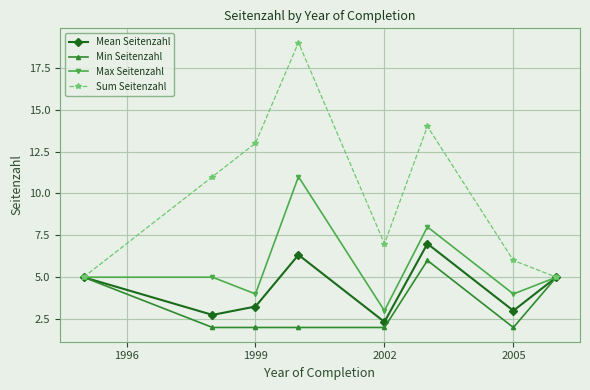

List the series in order of their overall mean, lowest first.

Min Seitenzahl, Mean Seitenzahl, Max Seitenzahl, Sum Seitenzahl